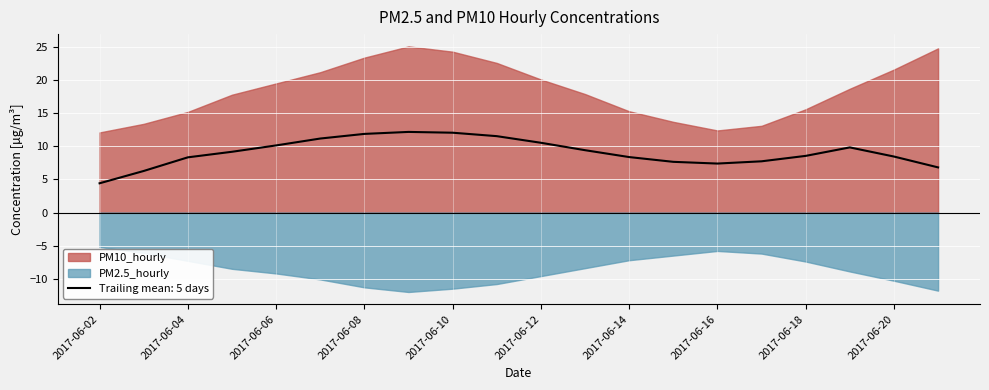

Which category has the highest value in the PM2.5_hourly series?

2017-06-09